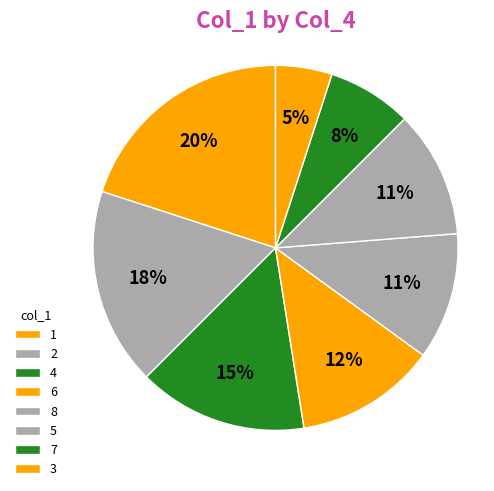

How many slices are in this pie chart?

8